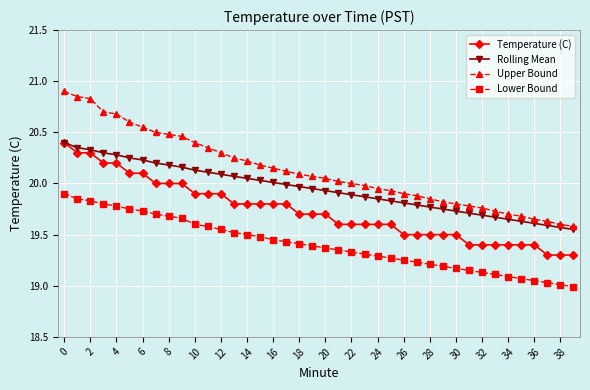

Which series has the largest total across all categories?

Upper Bound